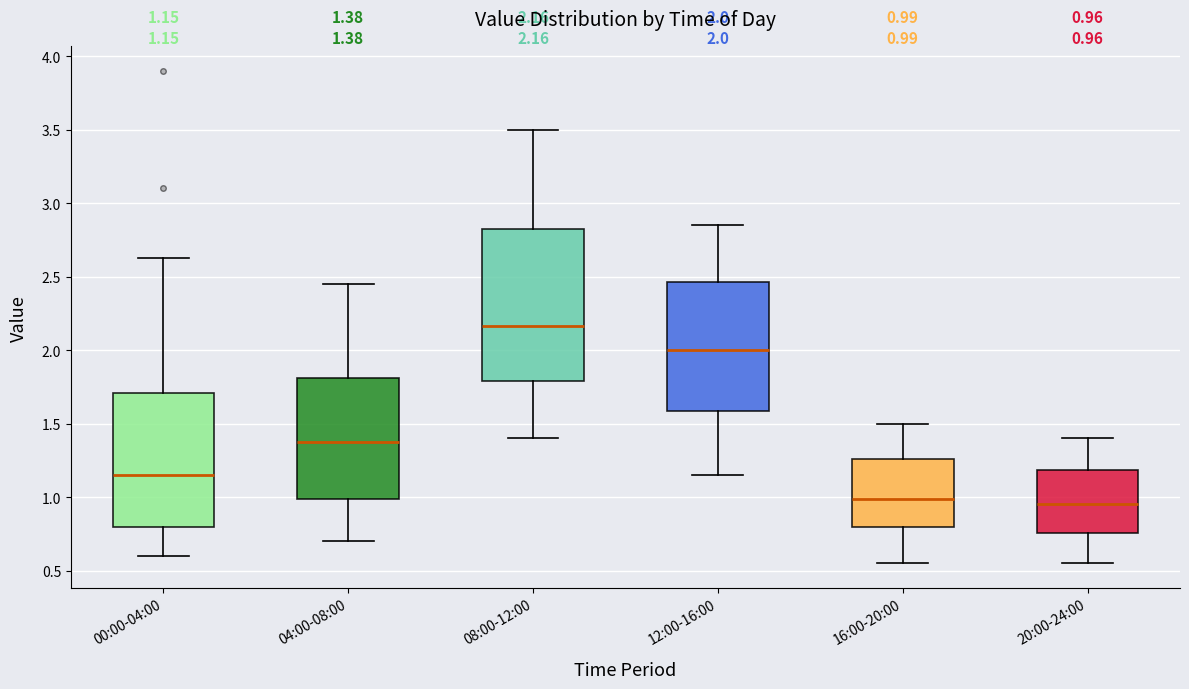

Comparing the boxes themselves (not the whiskers), which one is the tallest?

08:00-12:00